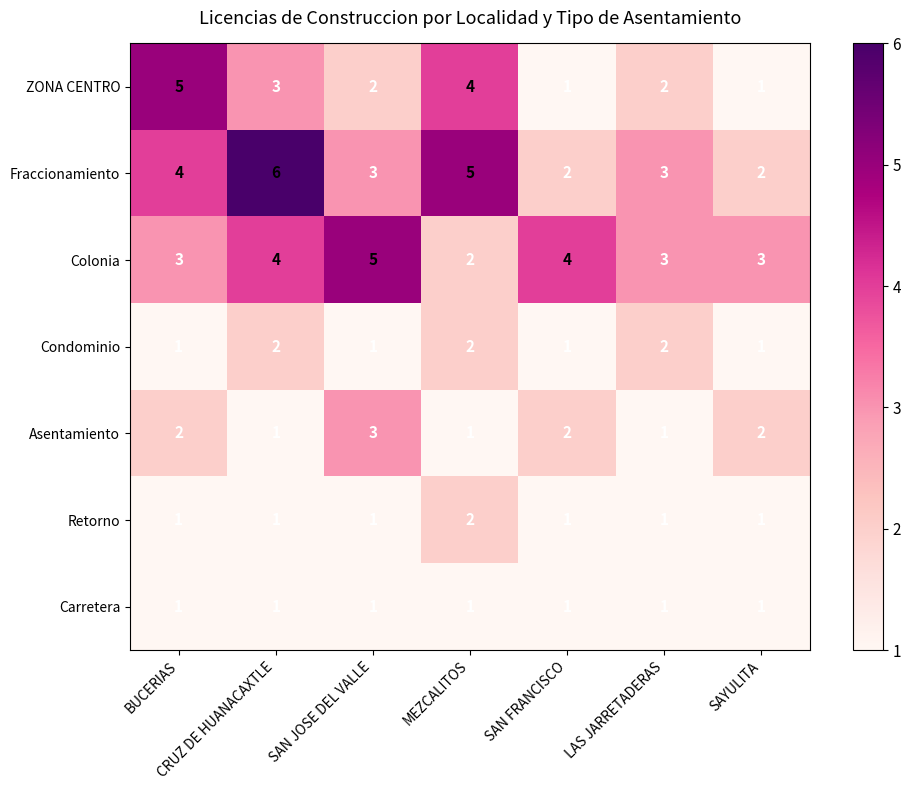

What is the sum of all ZONA CENTRO values?

18